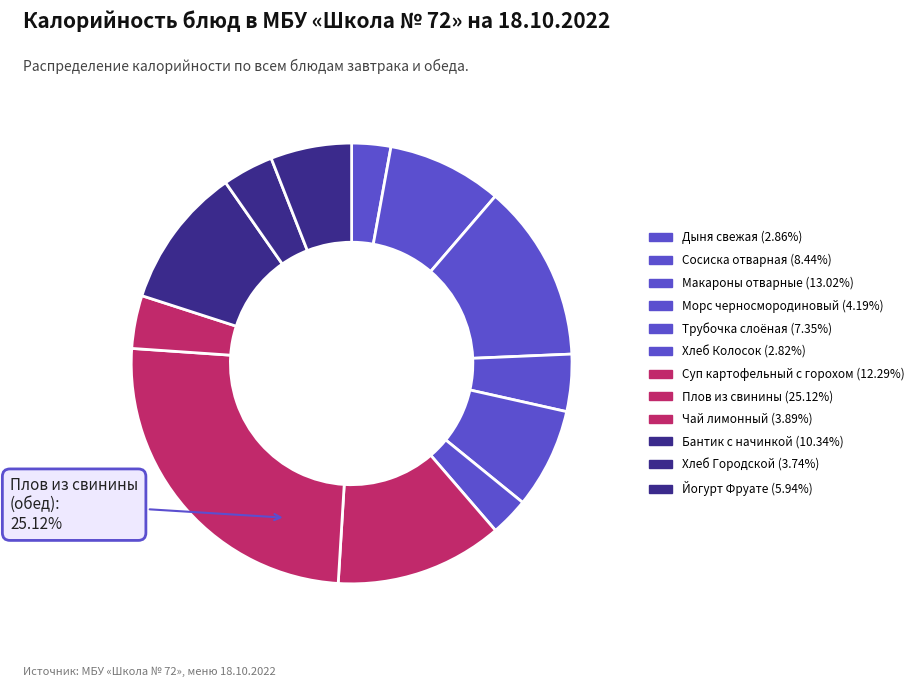

Count the number of slices in the pie.

12